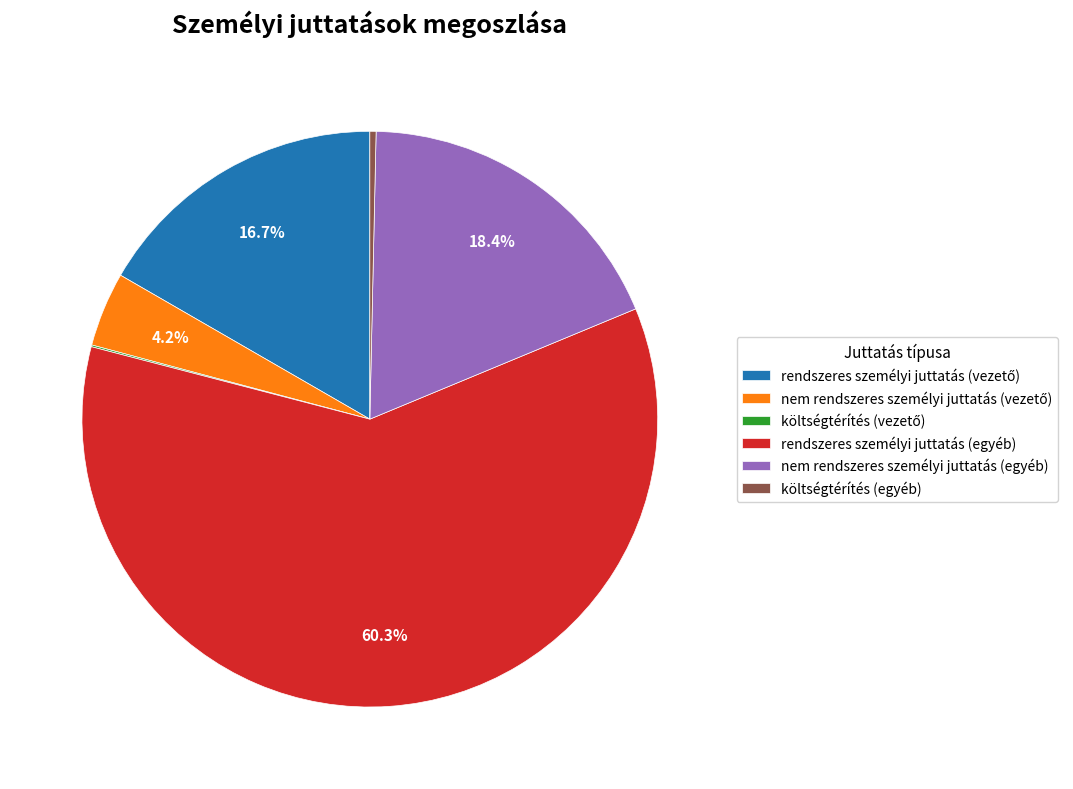

Which slice is the largest?

rendszeres személyi juttatás (egyéb)